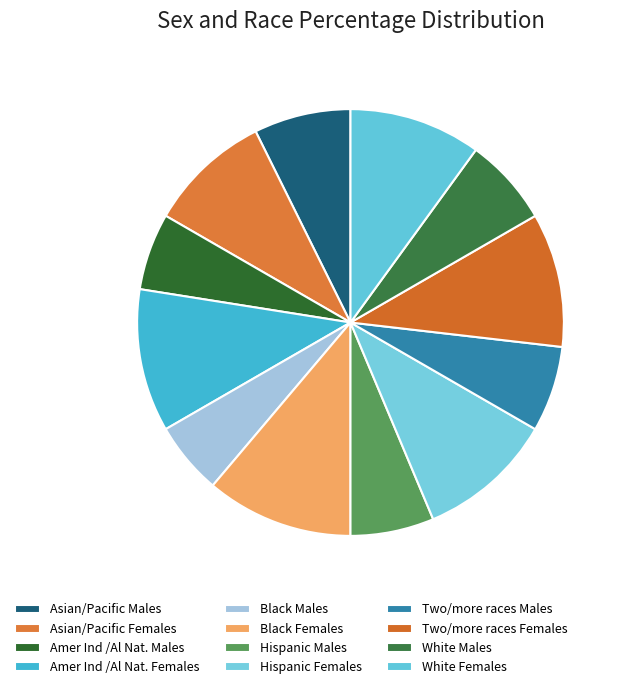

What percentage is the Hispanic Females slice, to the nearest percent?

10%